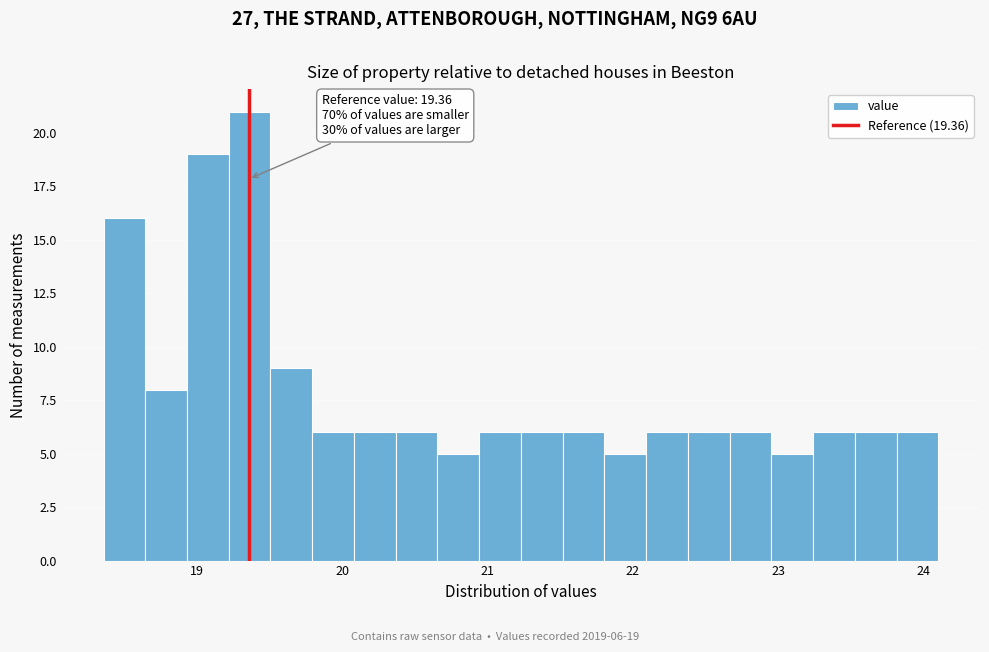

Read against the x-axis, roughly where is the centre of the tallest bar?

19.4